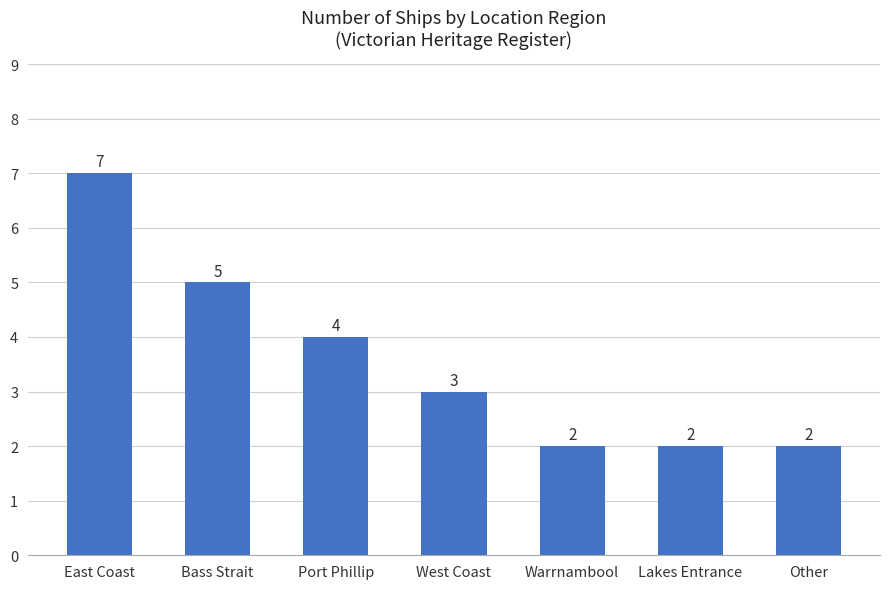

The chart shows a value of 4 at East Coast. True or false?

False